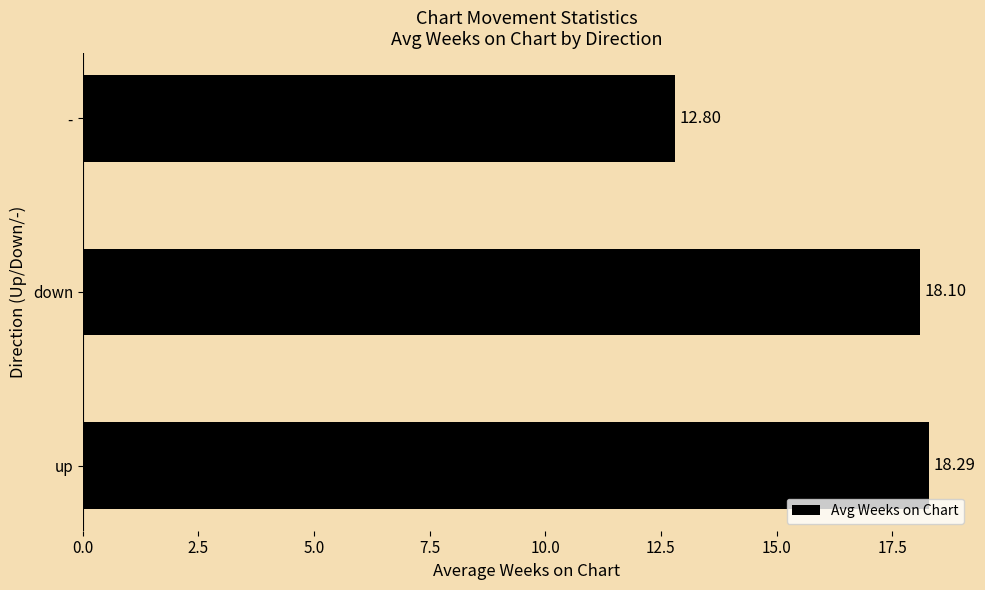

What is the ratio of the value at - to the value at down?

0.7